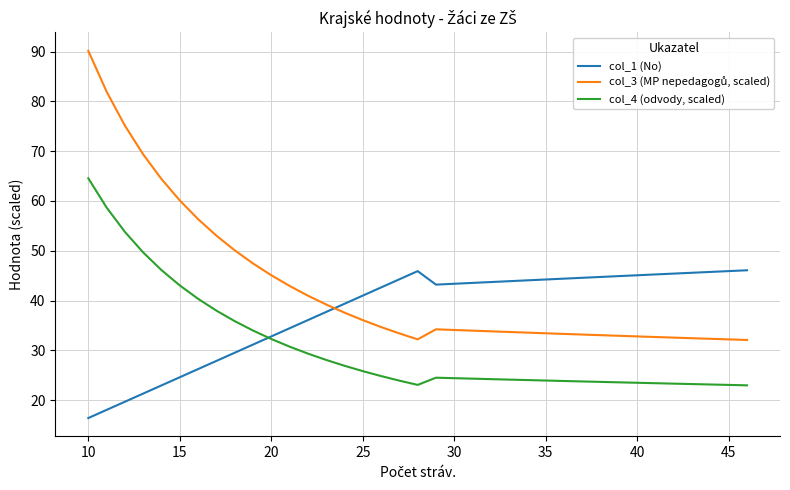

What is the highest value of the col_1 (No) series?

46.1